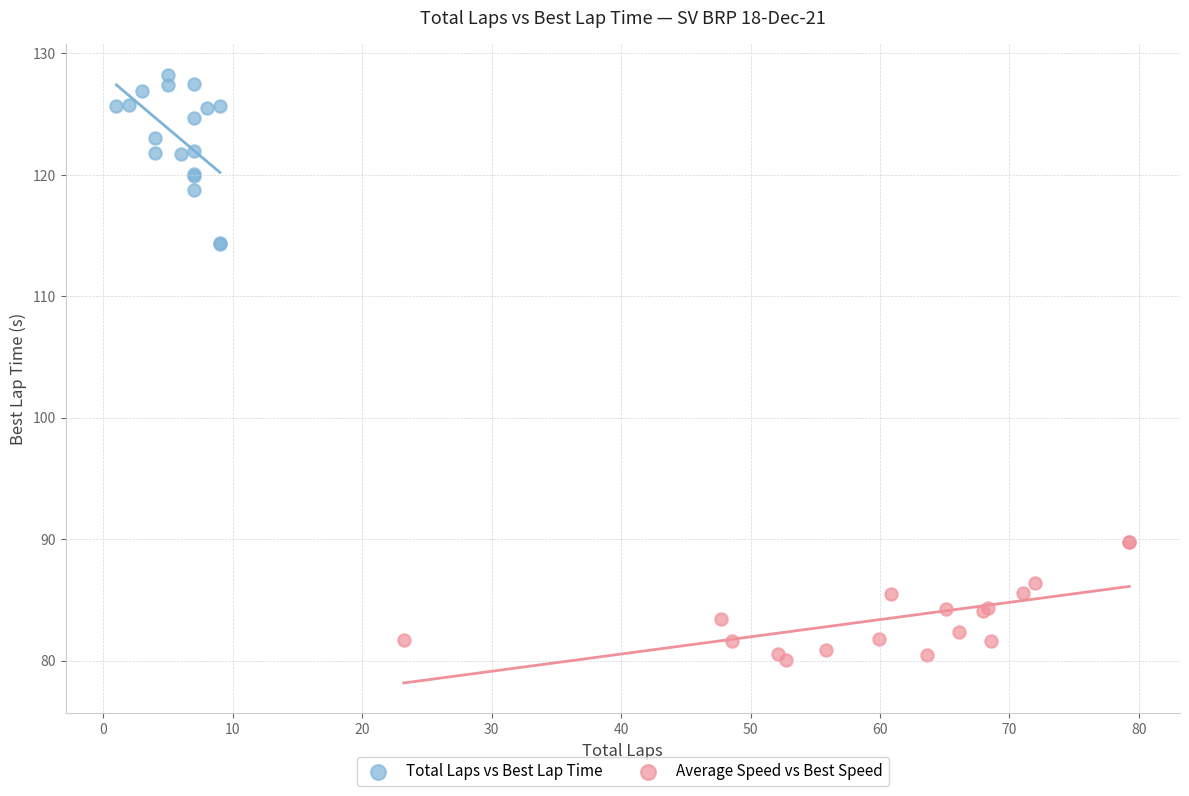

Which series contains the highest Y value?

Total Laps vs Best Lap Time